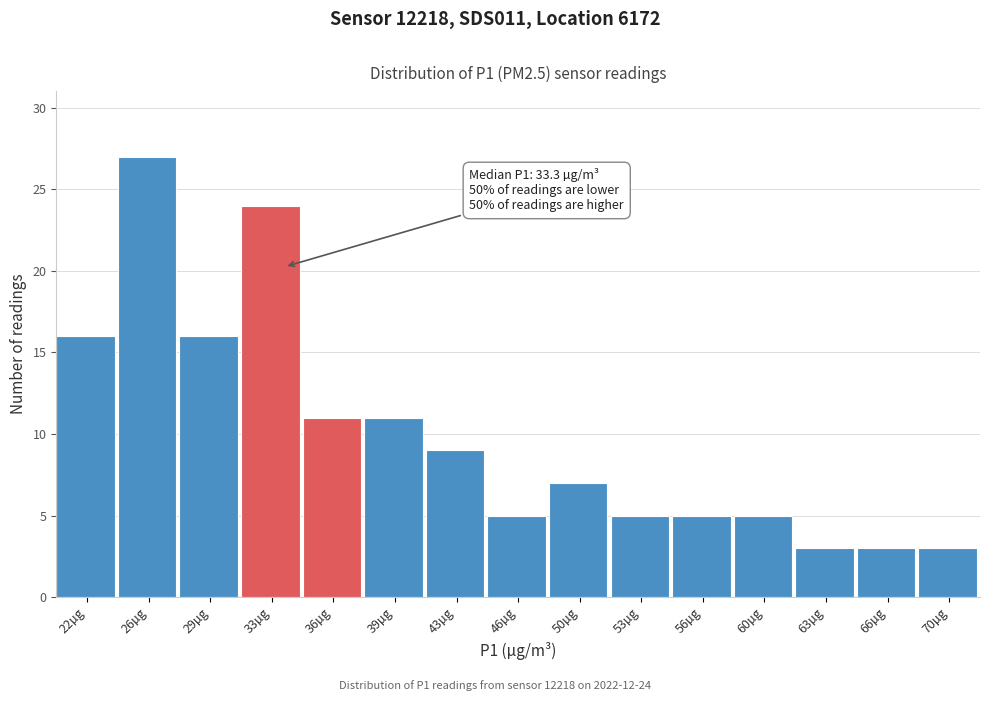

Which range on the x-axis has the tallest bar?

24.0 to 27.5